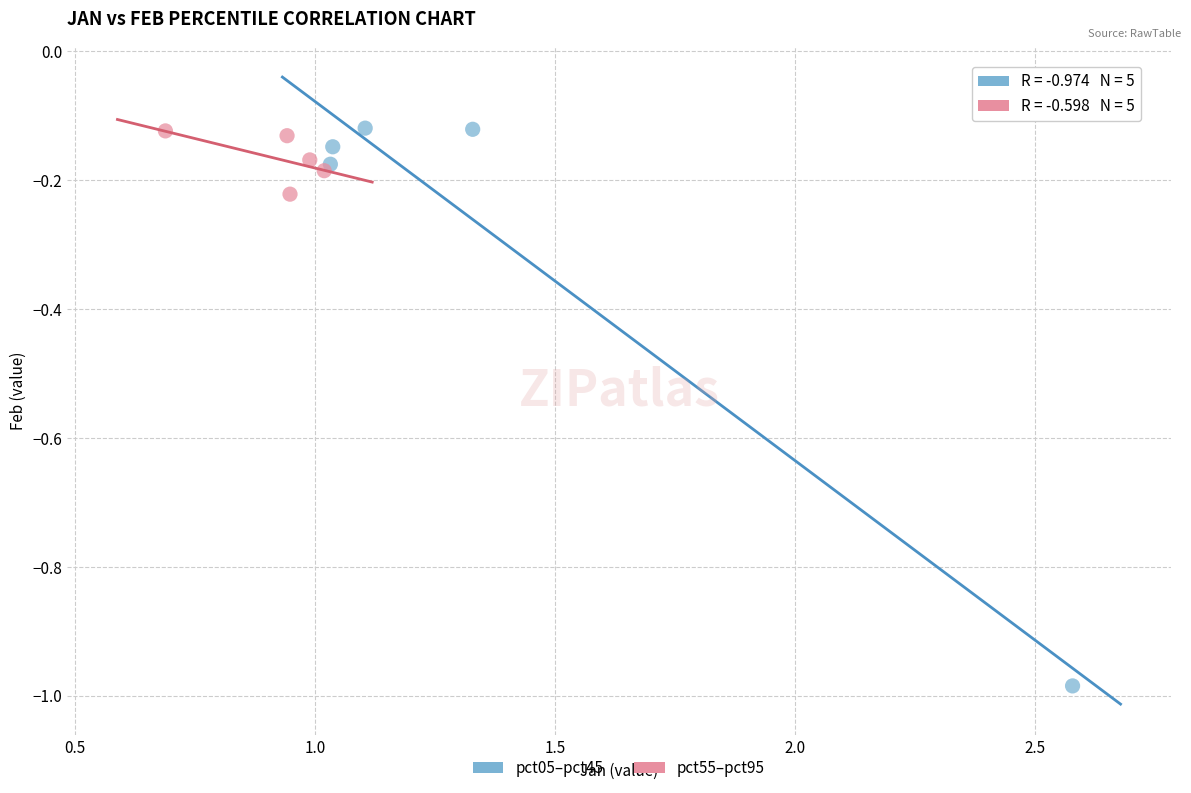

Which series reaches the minimum Y coordinate?

pct05–pct45